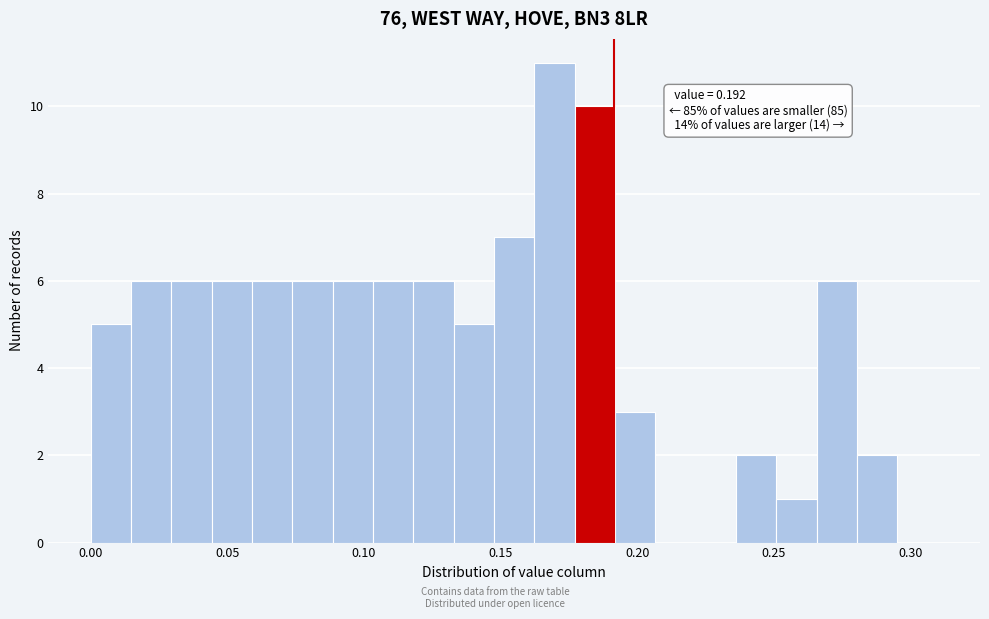

Read against the x-axis, roughly where is the centre of the tallest bar?

0.170